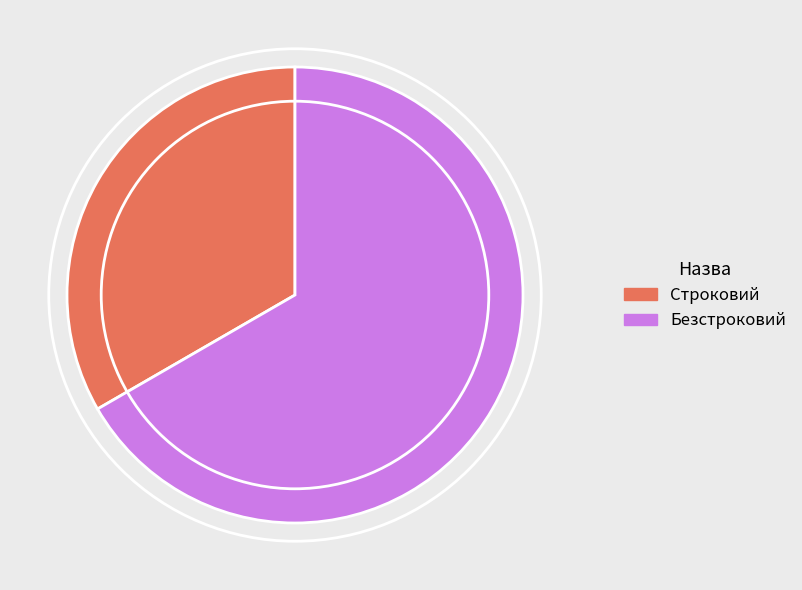

How many segments does this pie chart have?

2